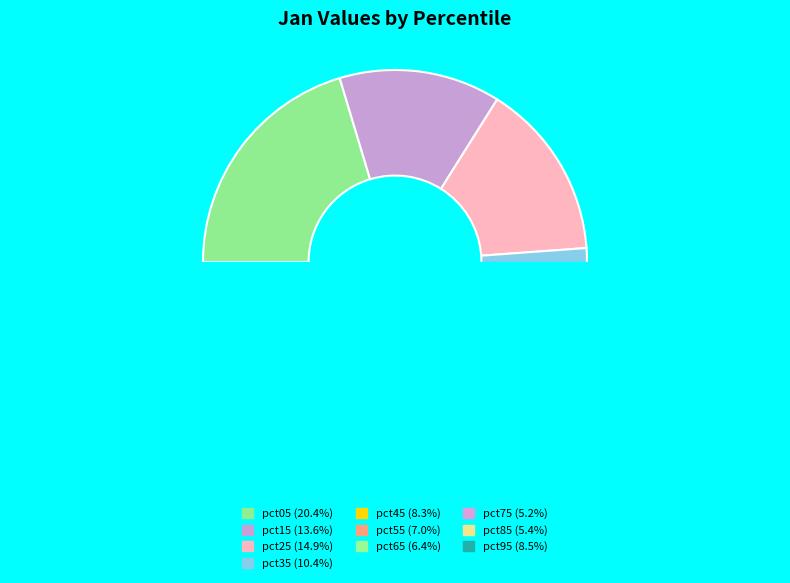

Rank the categories by value from highest to lowest.

pct05, pct25, pct15, pct35, pct95, pct45, pct55, pct65, pct85, pct75